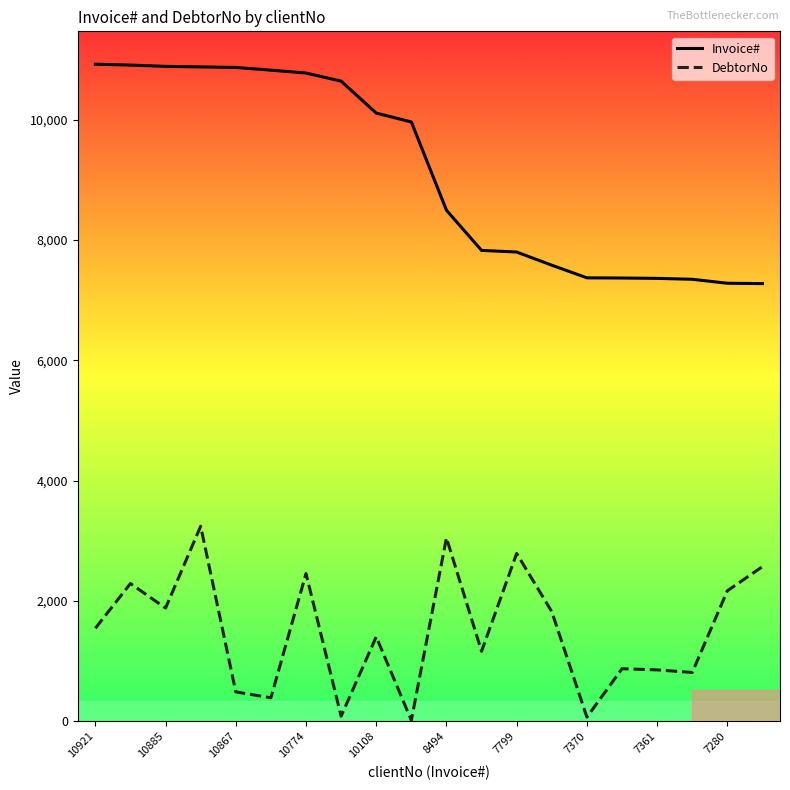

List the series in order of their peak value, highest first.

Invoice#, DebtorNo